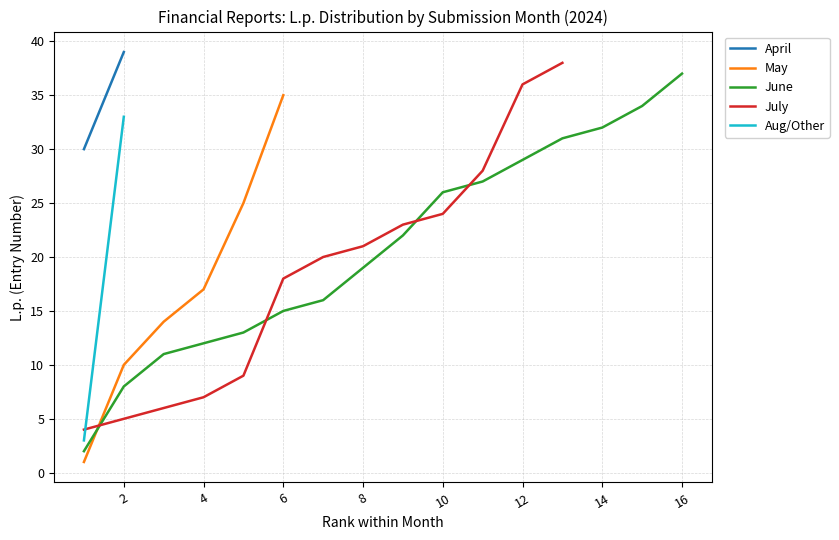

The value of May at 4 is 17. True or false?

True